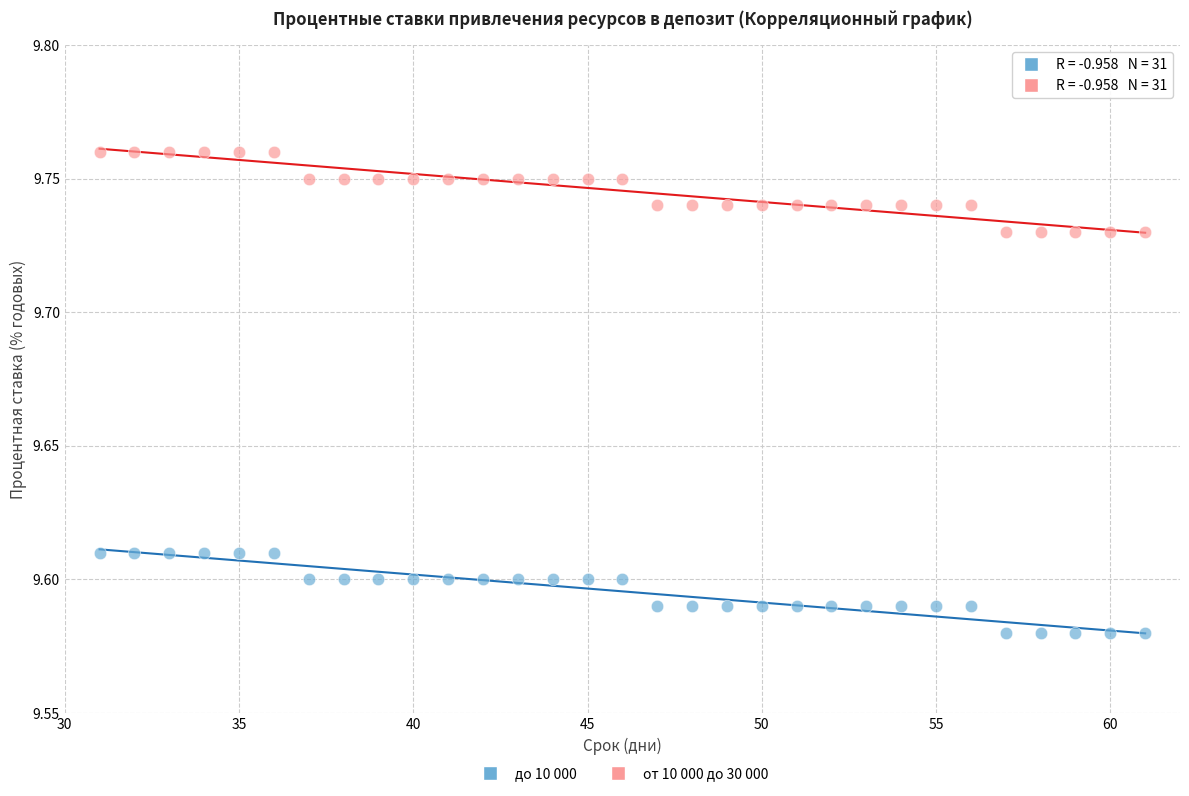

Which series contains the lowest Y value?

до 10 000